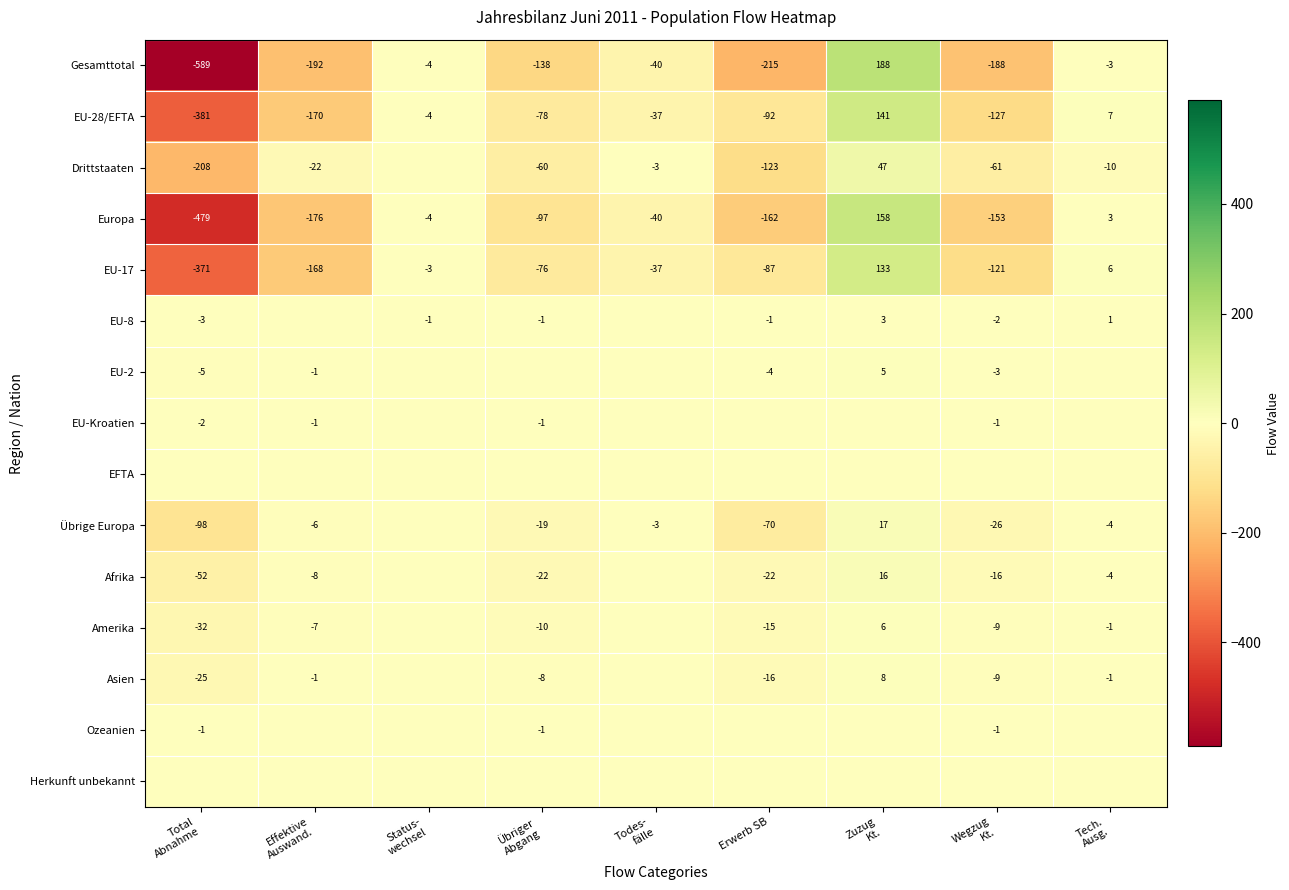

At how many categories does at least one series exceed -92?

9